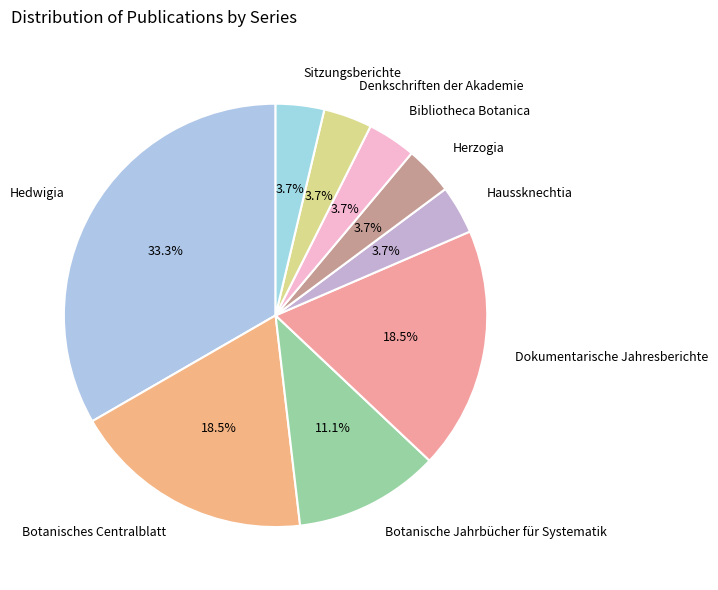

How much of the chart is everything except Bibliotheca Botanica?

96.3%